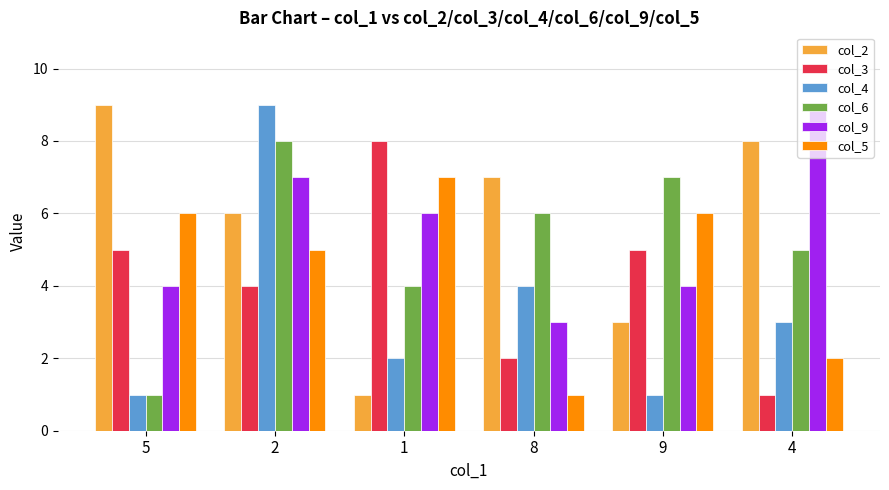

At 1, list the series in order from smallest to largest.

col_2, col_4, col_6, col_9, col_5, col_3